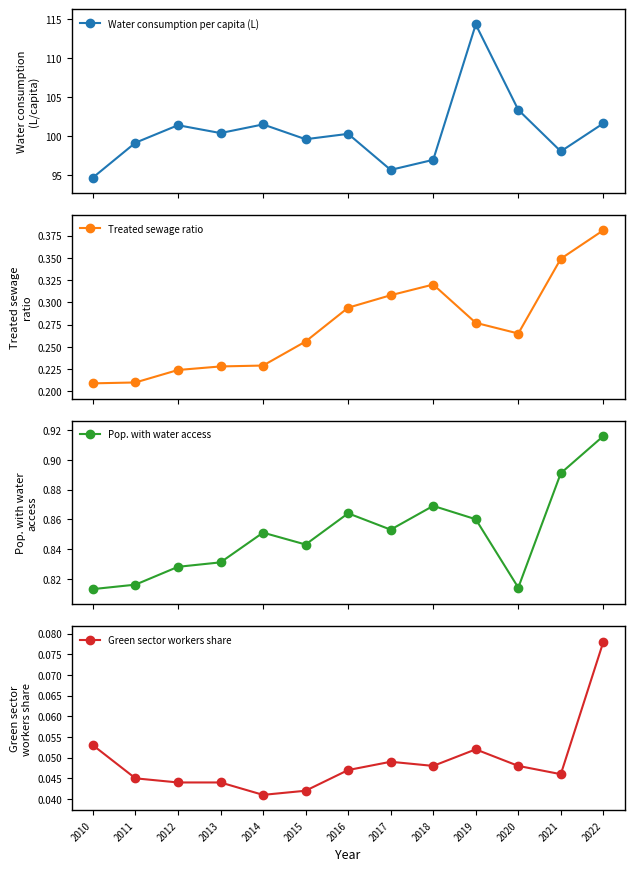

True or false: Treated sewage ratio and Green sector workers share cross at least once.

False